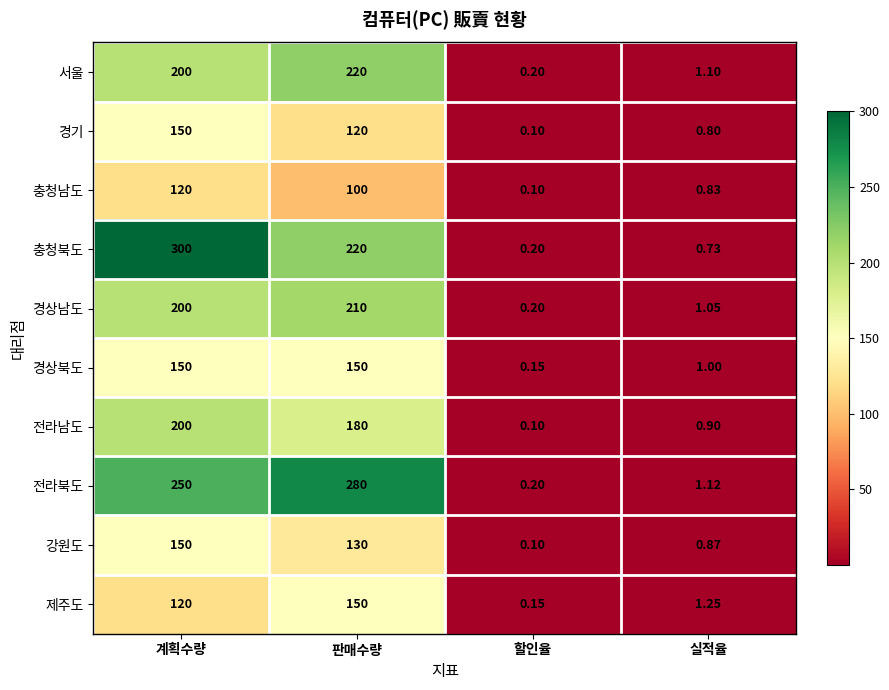

Where does the 강원도 series first go above 130?

계획수량